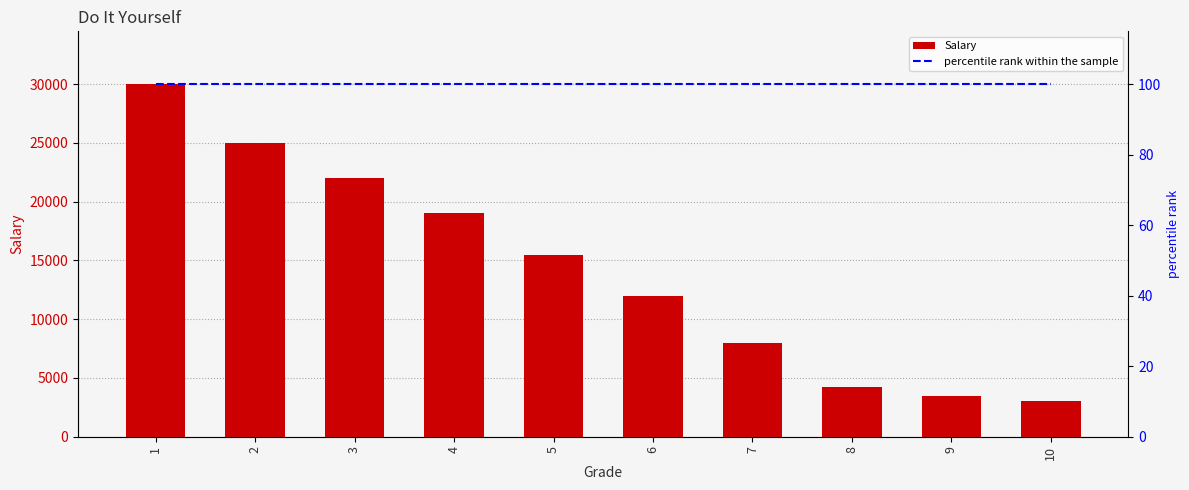

The Salary series shows 30000 at 1. True or false?

True